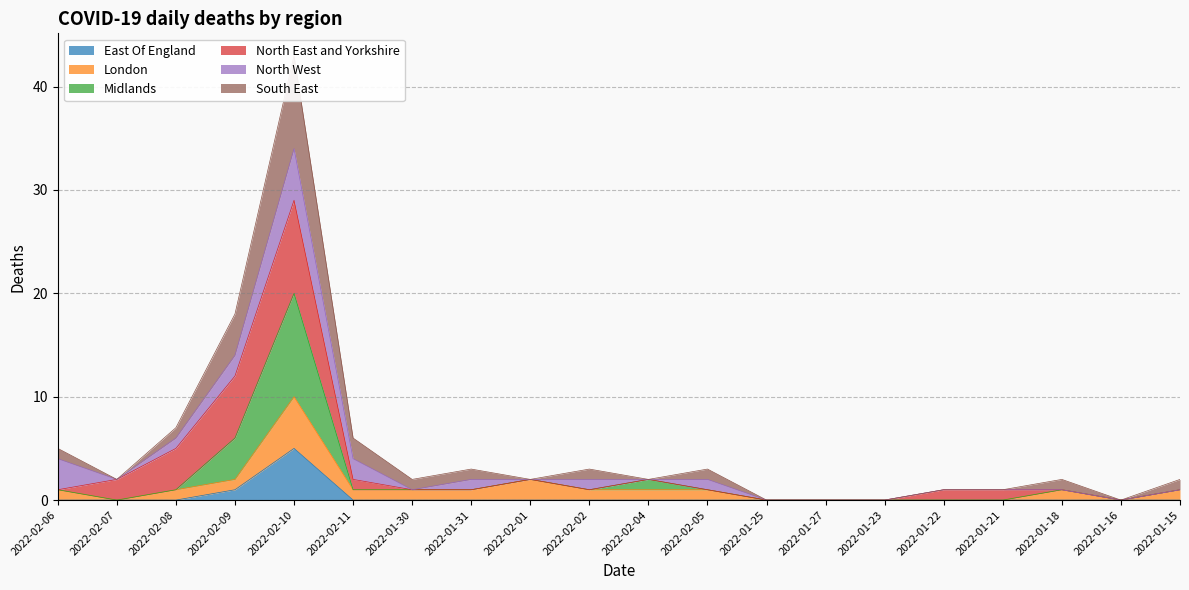

The value of East Of England at 2022-01-15 is 0. True or false?

True